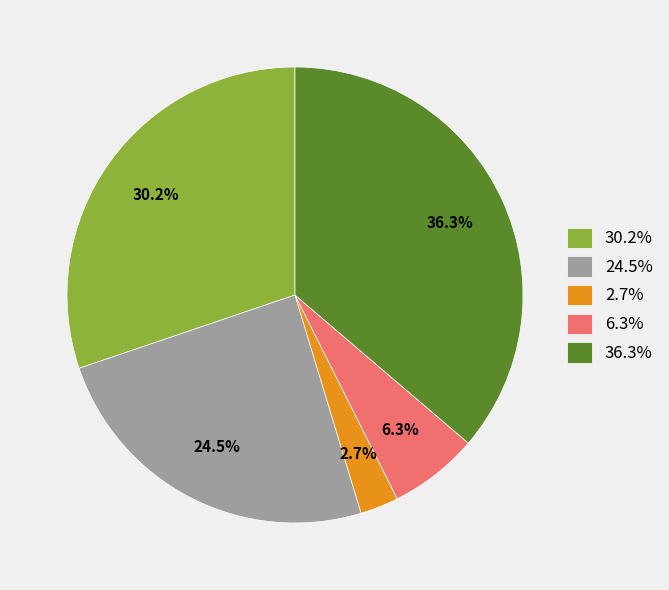

Which has a higher value, 30.2% or 6.3%?

30.2%